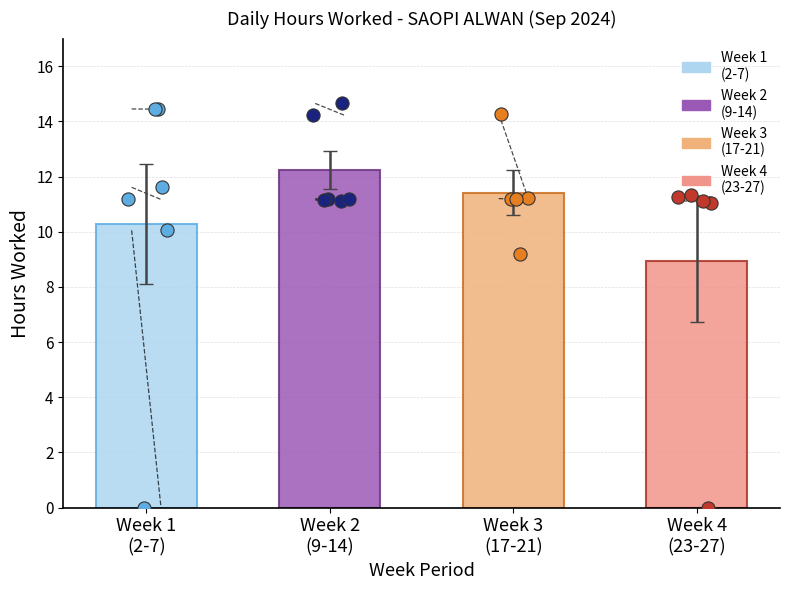

What is the change in value from 17 to 20?

+5.1